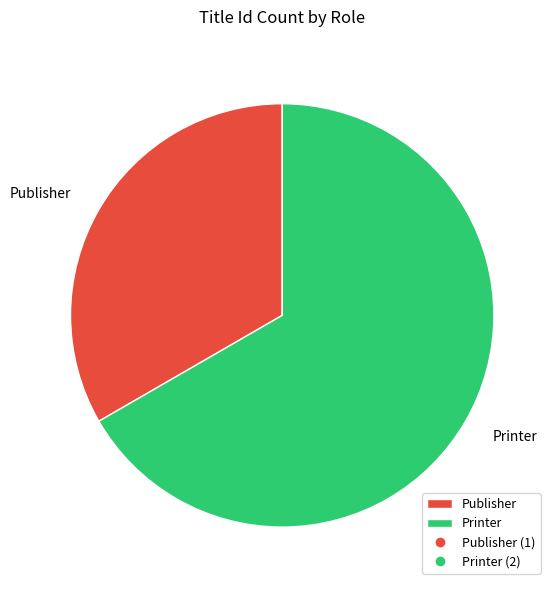

What is the largest slice in the pie chart?

Printer